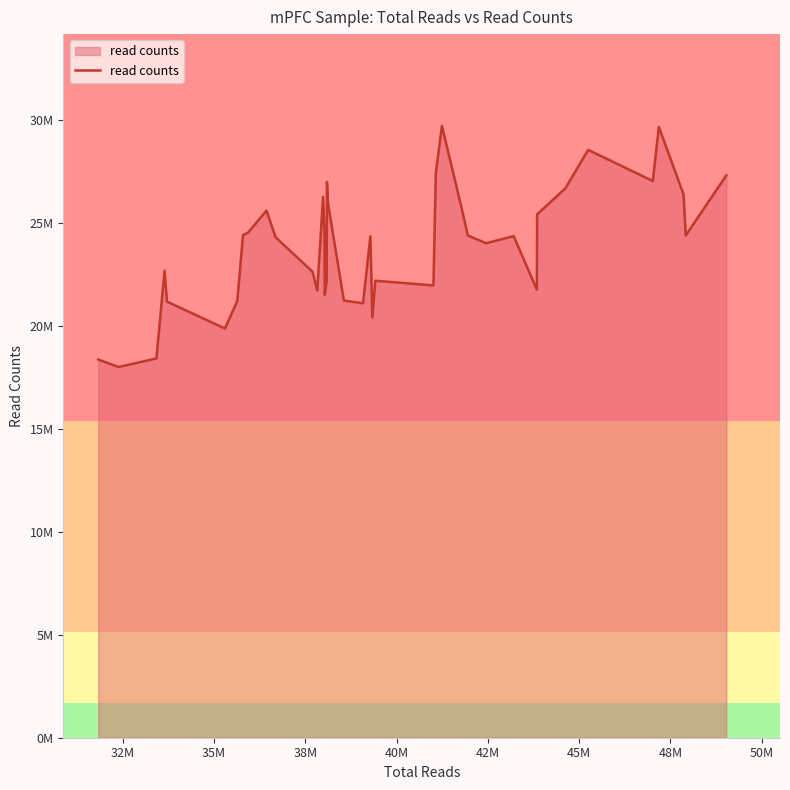

Does the chart display data point markers on the line(s)?

No